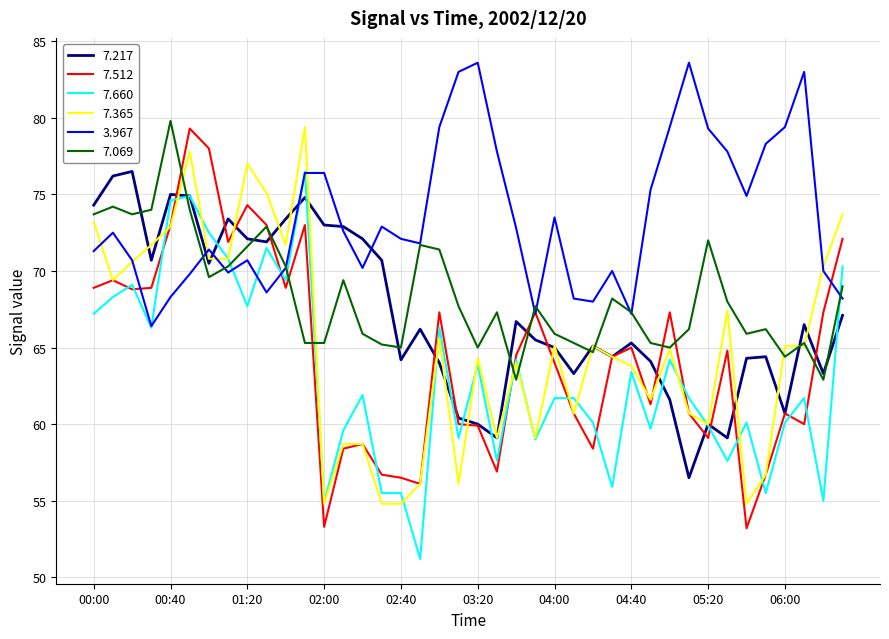

What is the minimum value for 7.365?

54.8